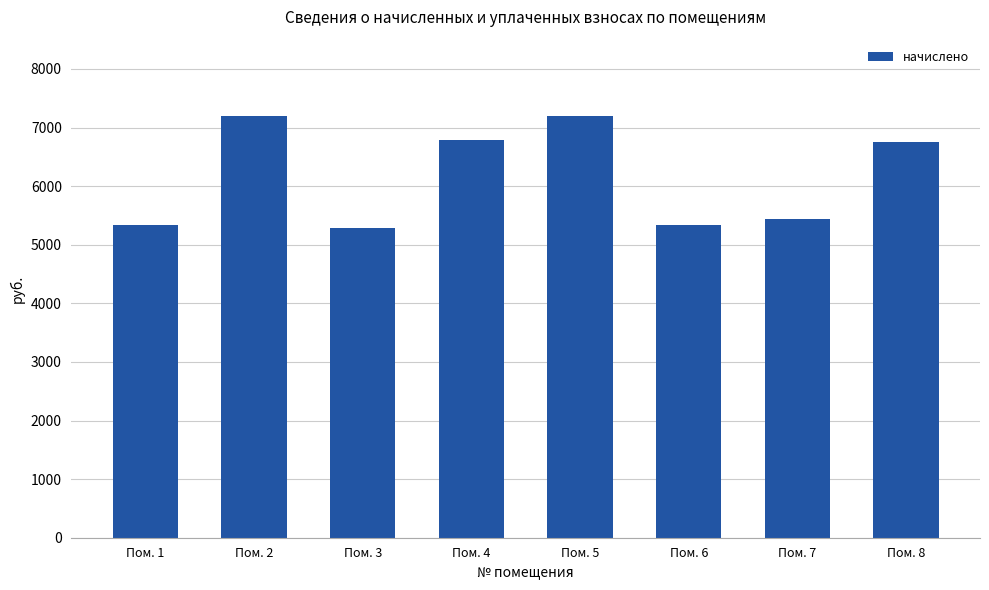

Is it true that the value at Пом. 2 is 11445.4?

False